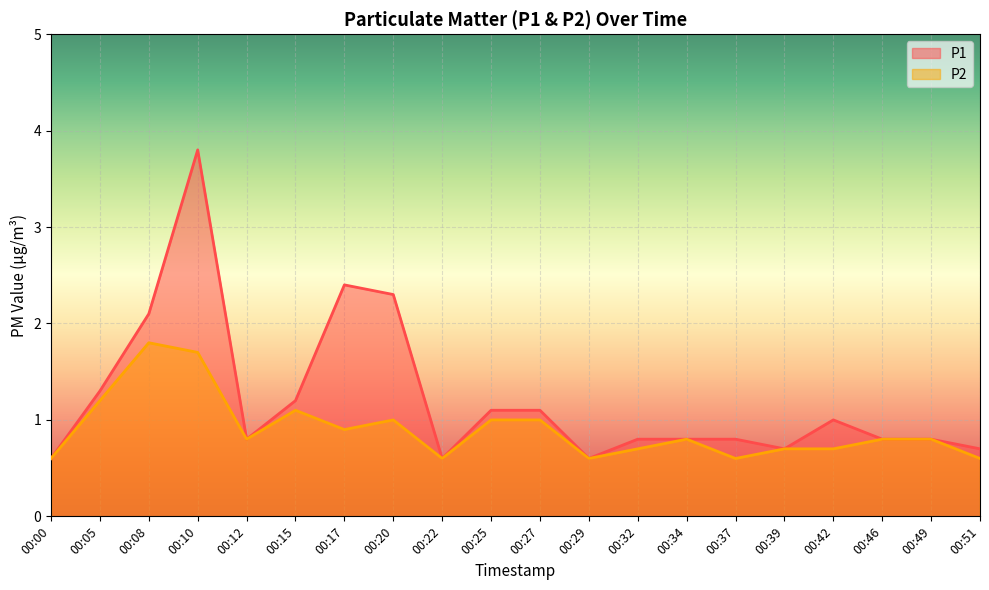

Rank the series by their average value, from highest to lowest.

P1, P2